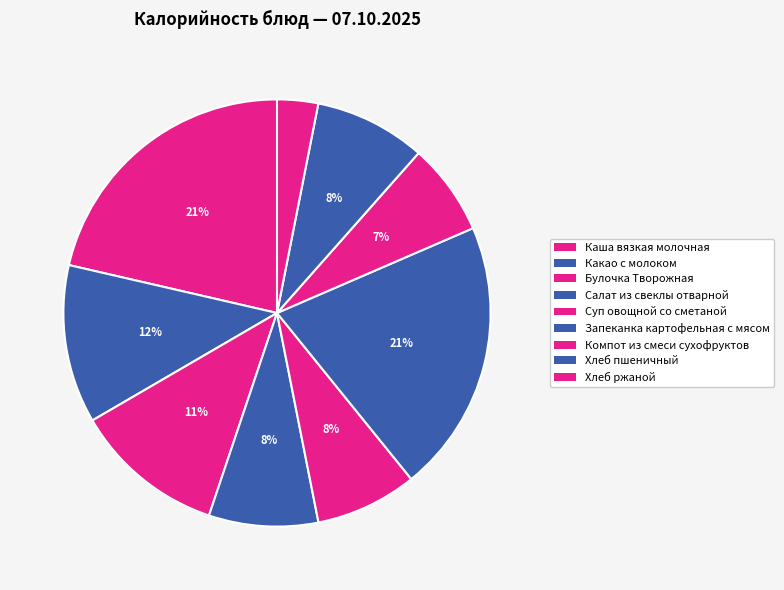

To the nearest percent, what is the difference between the Какао с молоком and Компот из смеси сухофруктов slice percentages?

5%